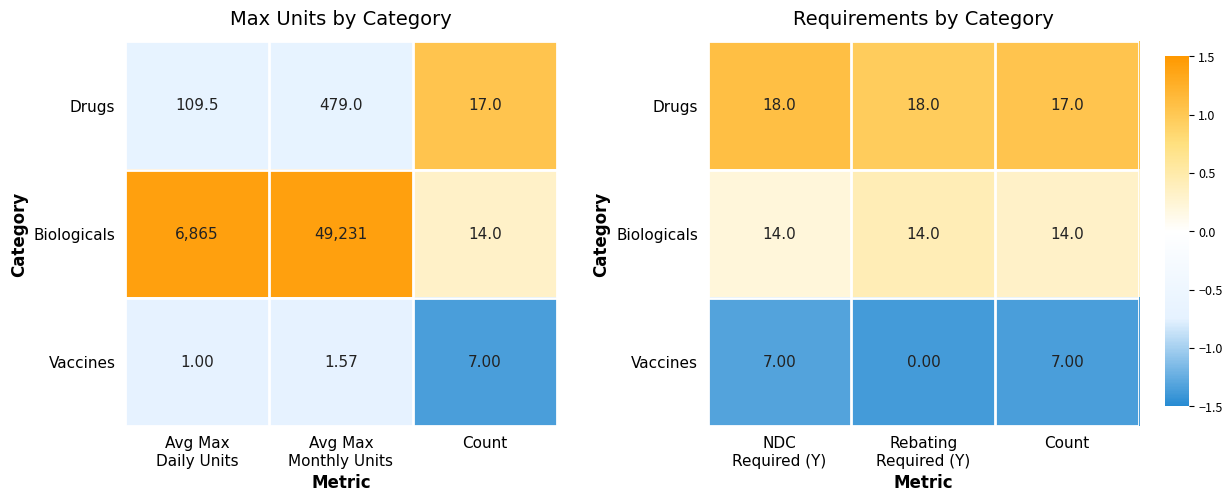

At which label is Drugs closest to 1?

Count